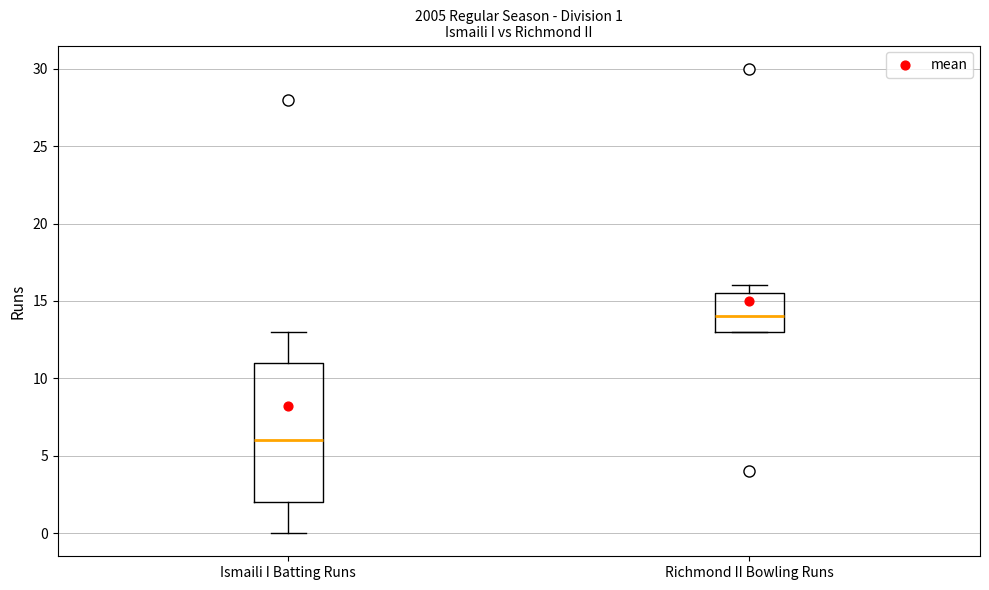

Which box has the lowest median line?

Ismaili I Batting Runs